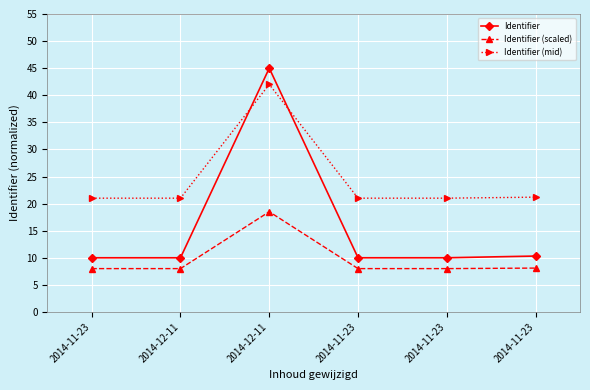

At which category does Identifier (scaled) reach its first local peak?

2014-12-11